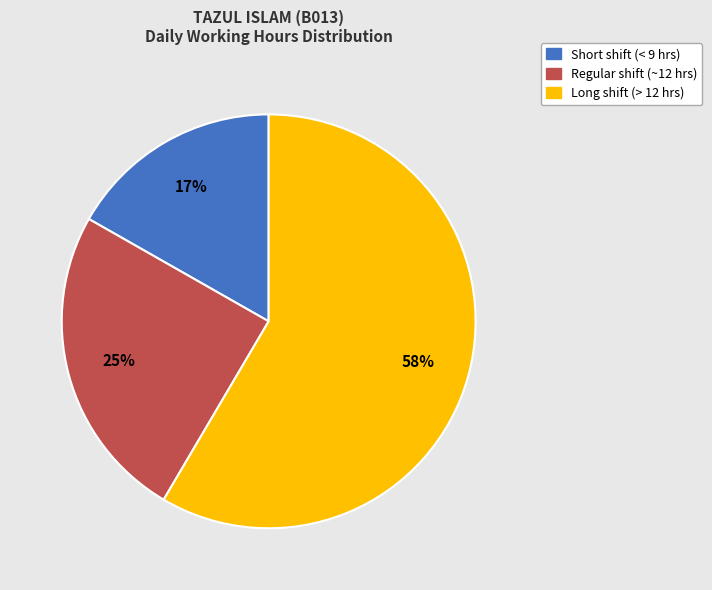

To the nearest percent, what is the average slice percentage?

33%